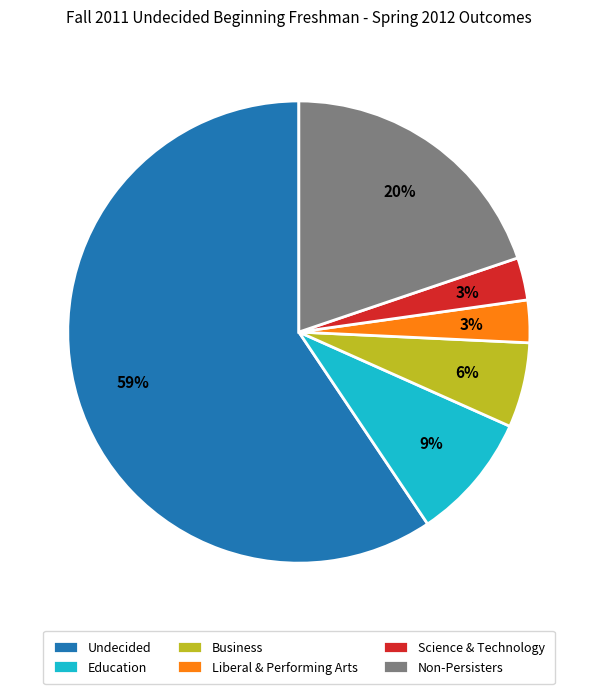

To the nearest percent, what is the combined percentage of Business and Undecided?

65%